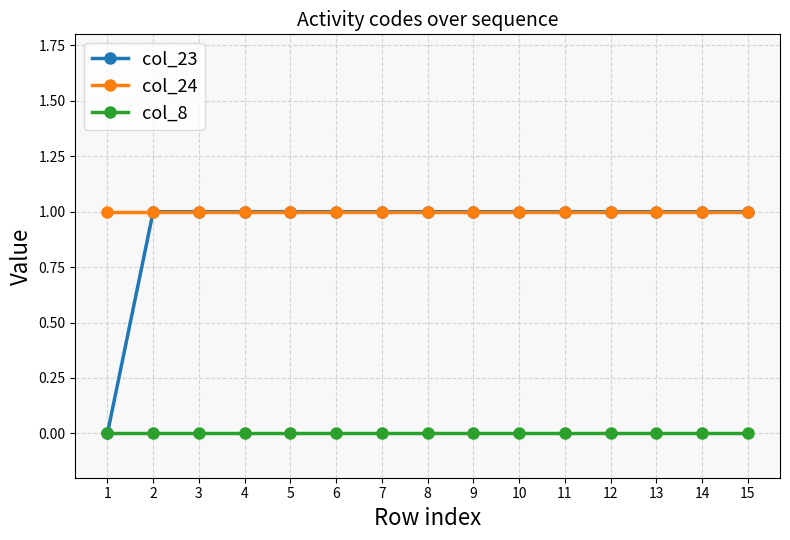

Is the value of col_8 at 14 greater than the value of col_24 at 3?

No